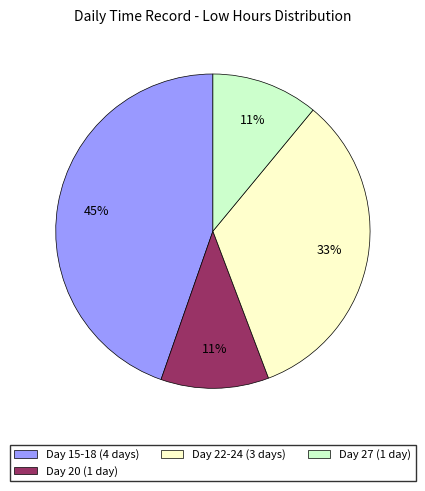

Does Day 15-18 (4 days) represent more than half of the total?

No